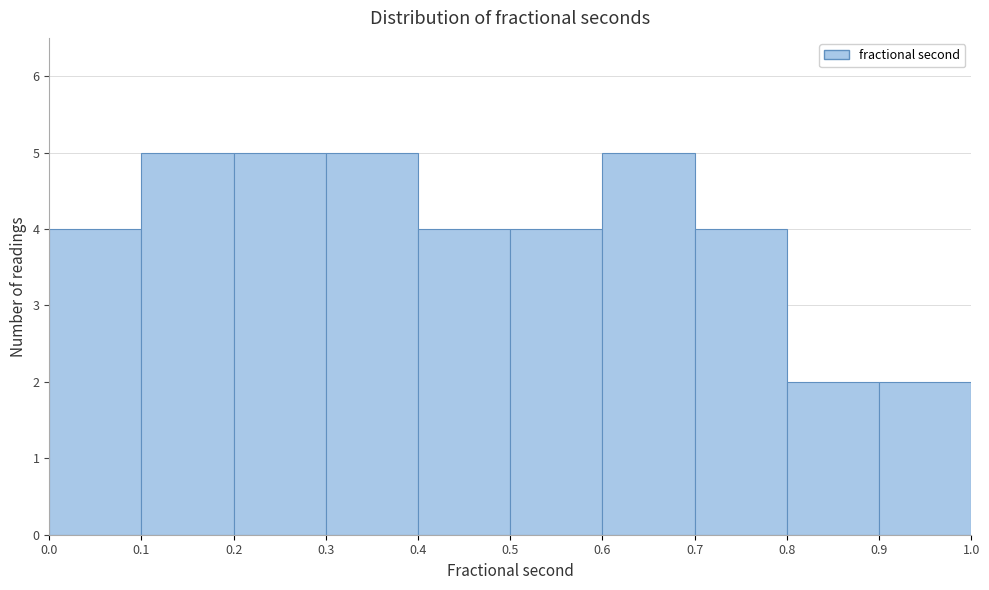

What is the height of the bar covering 0.8 to 0.9 on the x-axis? The values are not printed on the chart, so give them approximately, as read against the axis.

2